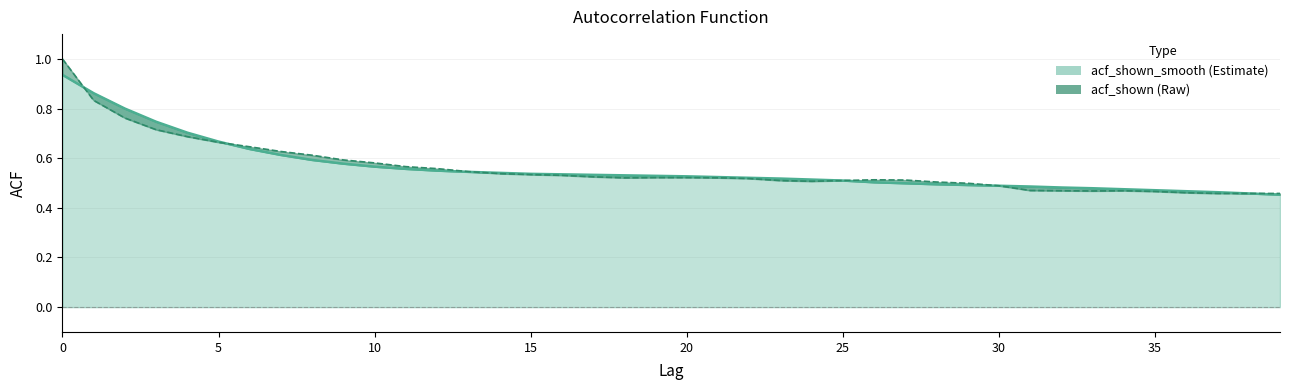

Count the acf_shown values in the range 0 to 1.

40